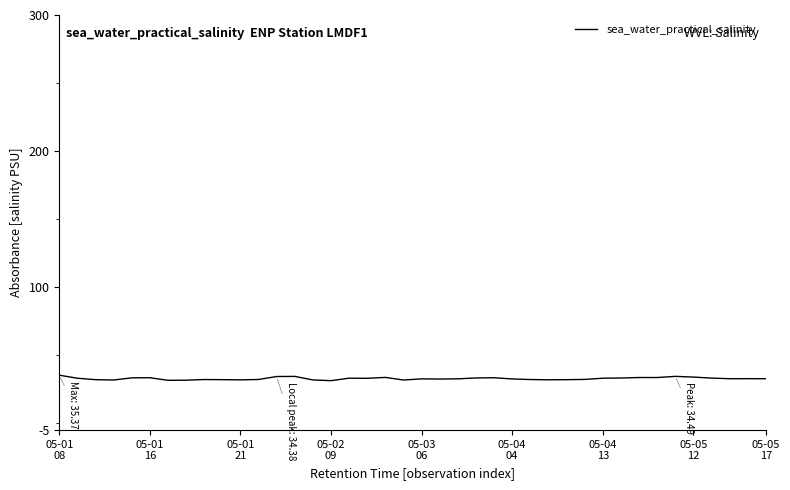

What is the minimum value shown in the chart?

31.4